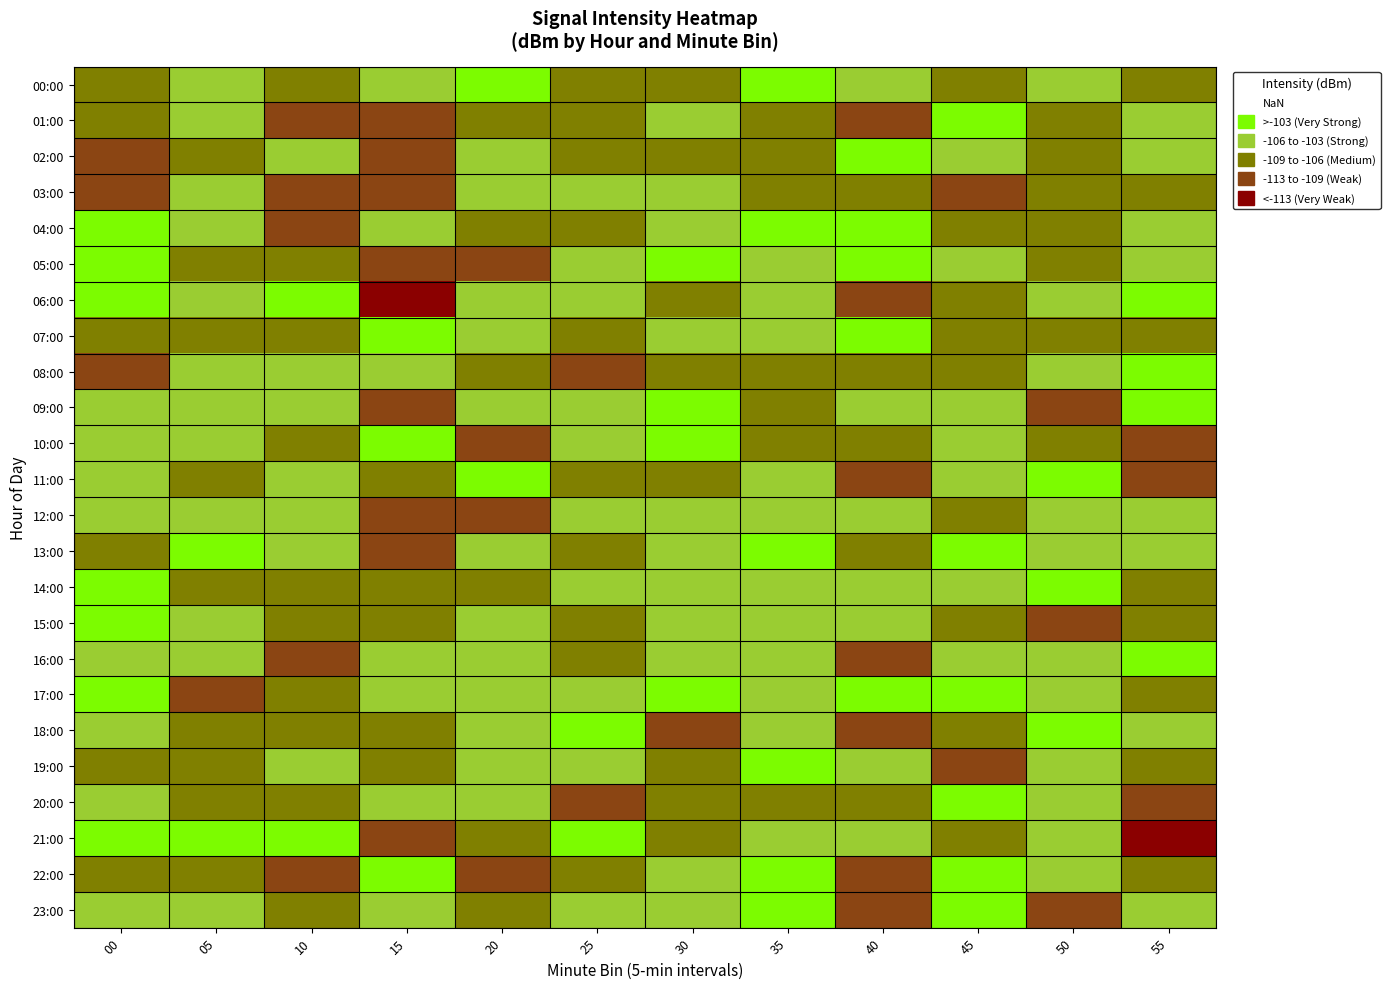

Rank the series by their maximum value, from highest to lowest.

09:00, 10:00, 14:00, 15:00, 17:00, 18:00, 19:00, 21:00, 23:00, 08:00, 13:00, 02:00, 20:00, 22:00, 00:00, 06:00, 11:00, 01:00, 05:00, 16:00, 04:00, 07:00, 12:00, 03:00